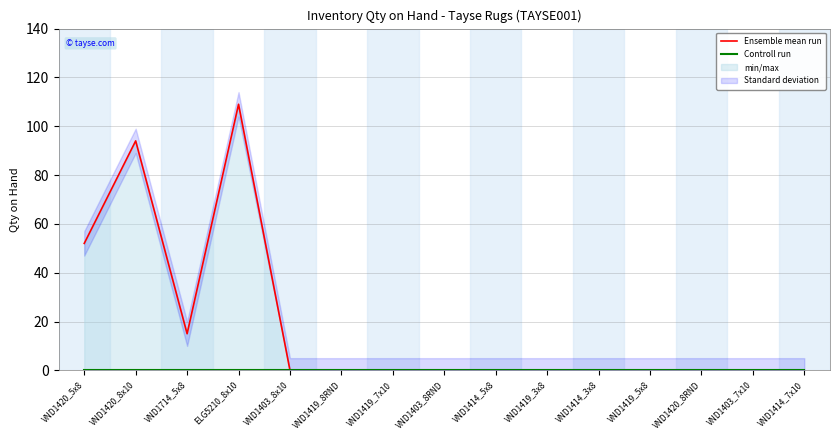

Which series changed the most between ELG5210_8x10 and VND1414_3x8?

Ensemble mean run